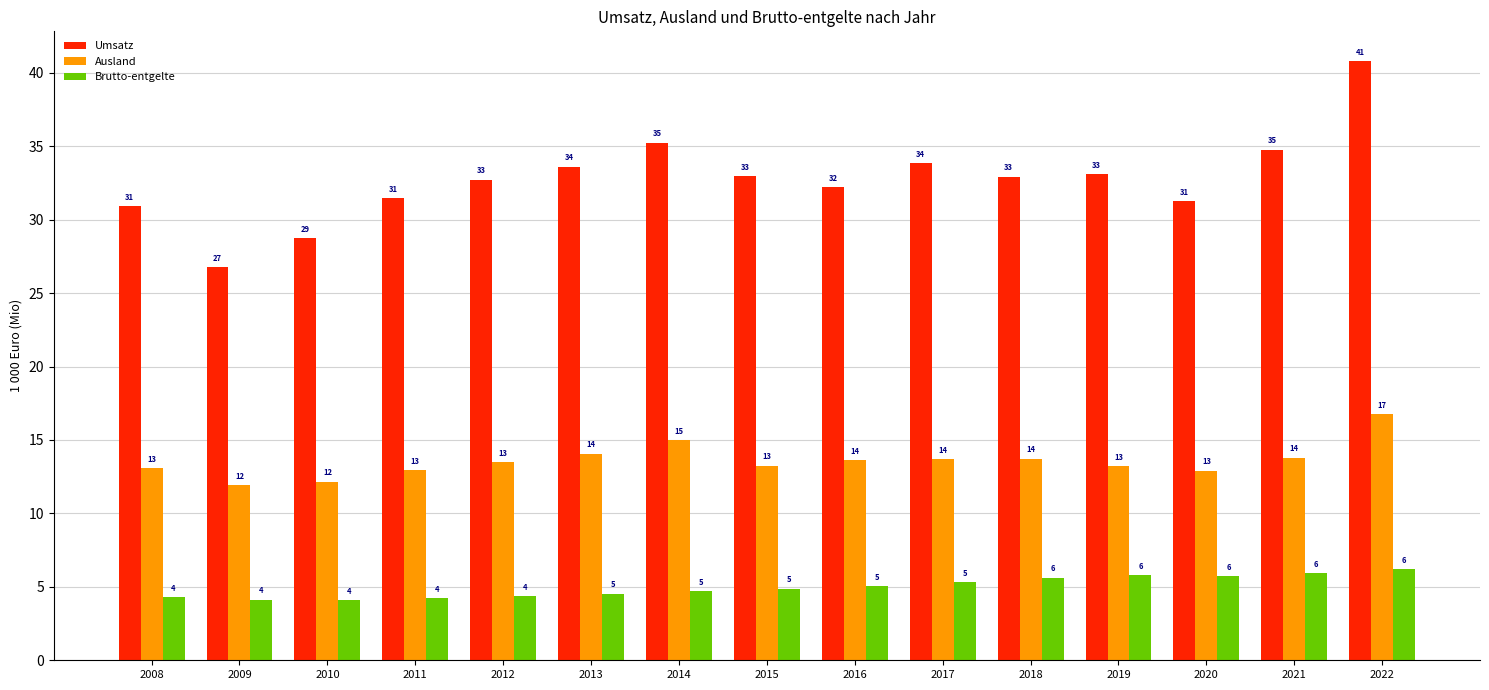

What is the value of the Brutto-entgelte bar at the 5th from the left?

4.4